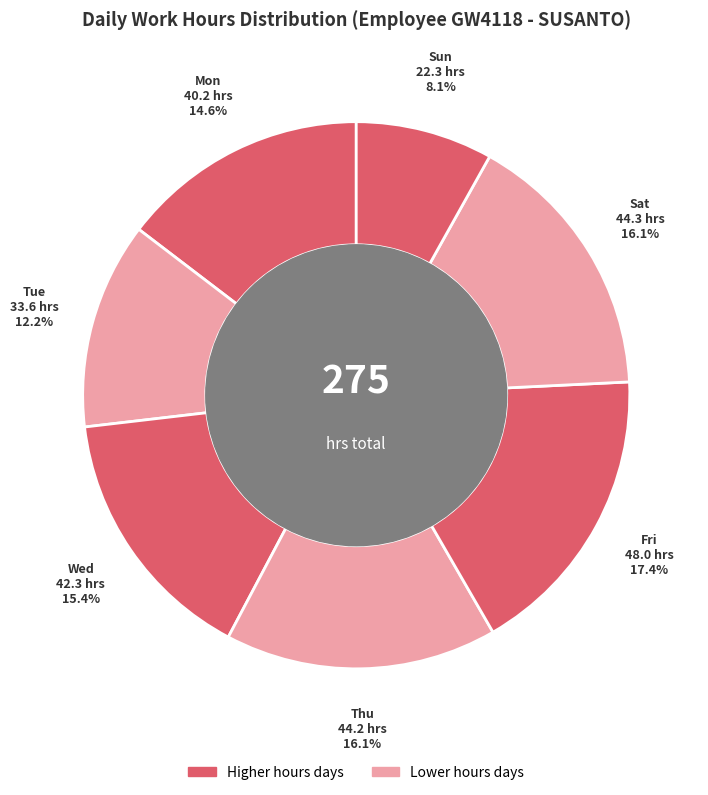

How many segments does this pie chart have?

7